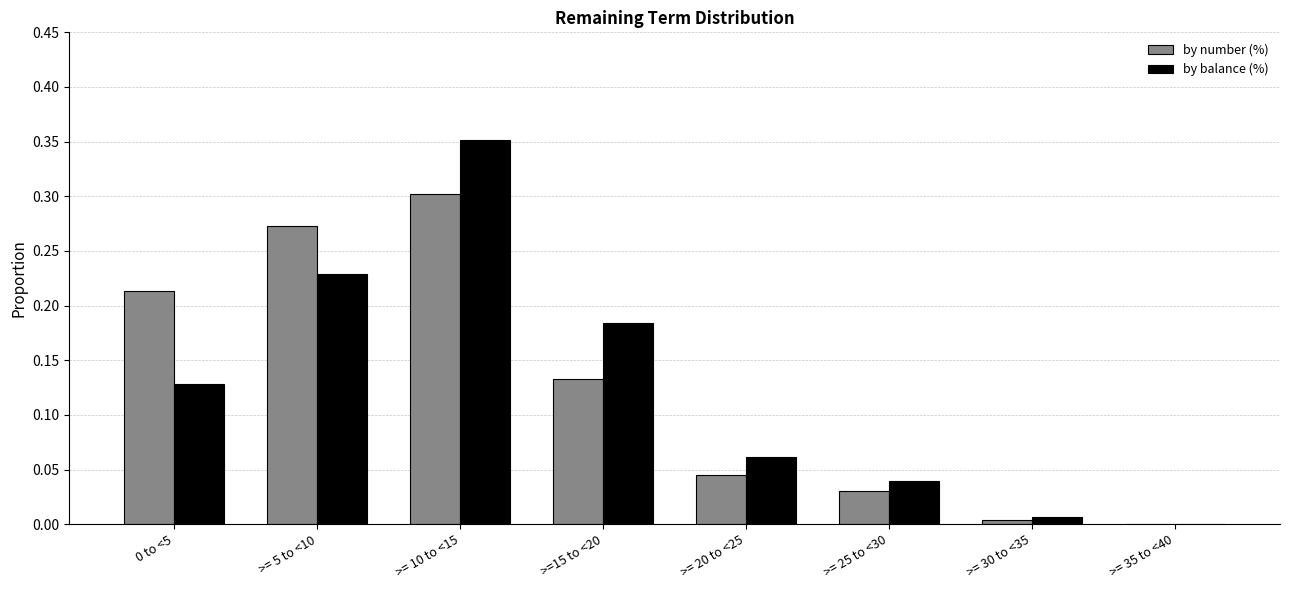

At which label does by number (%) reach its peak?

>= 10 to <15